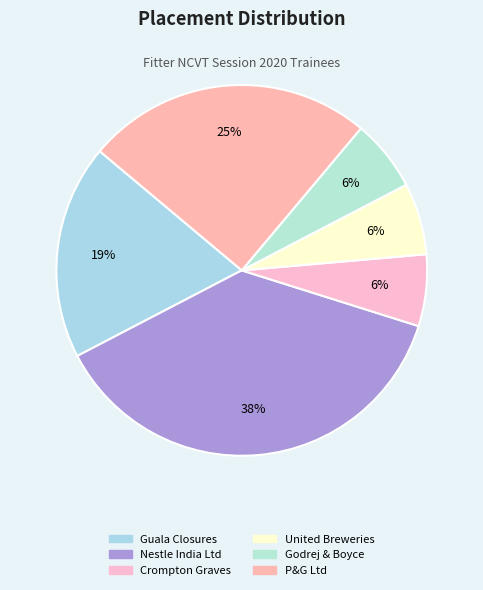

How many segments does this pie chart have?

6